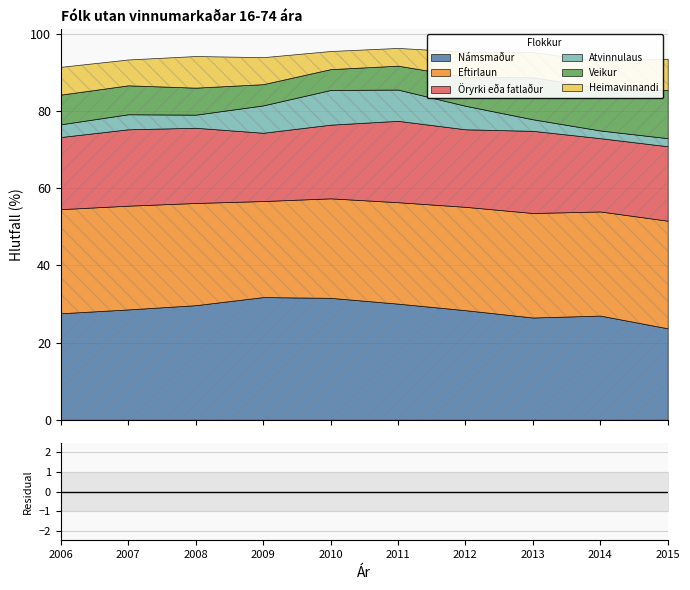

The Eftirlaun series shows 16.4 at 2007. True or false?

False